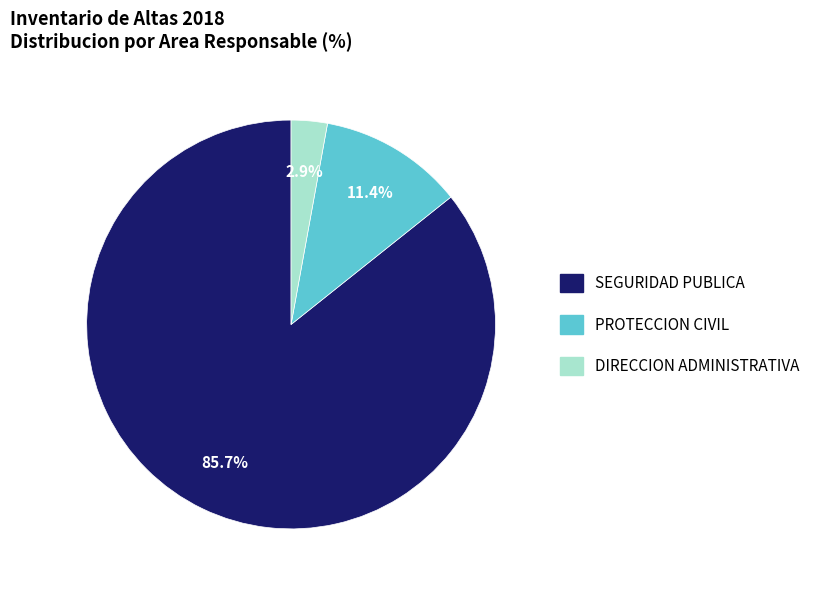

Does any single category account for the majority?

Yes